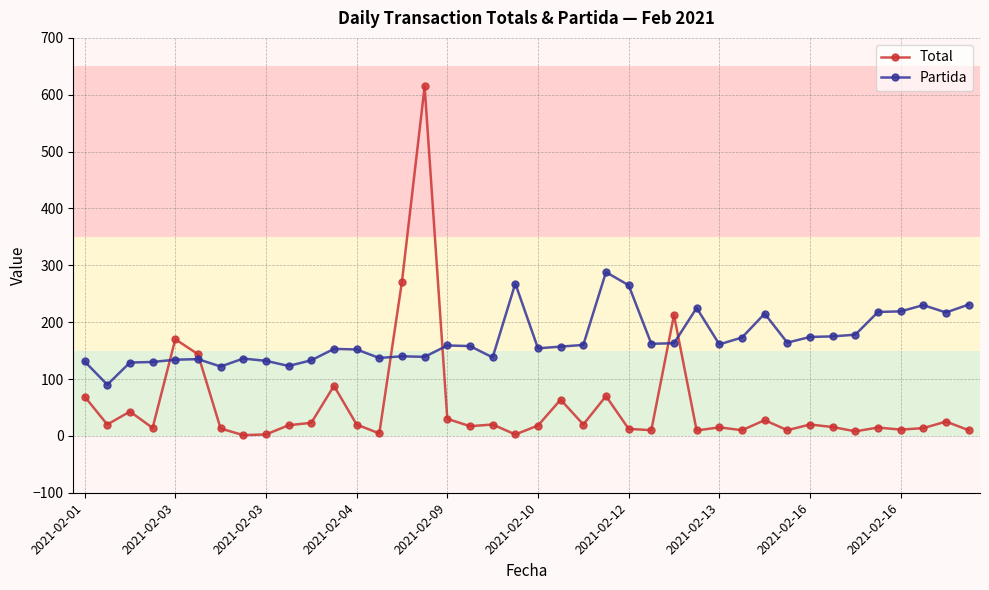

What is the difference between the second highest and second lowest values in the Partida series?

146.0